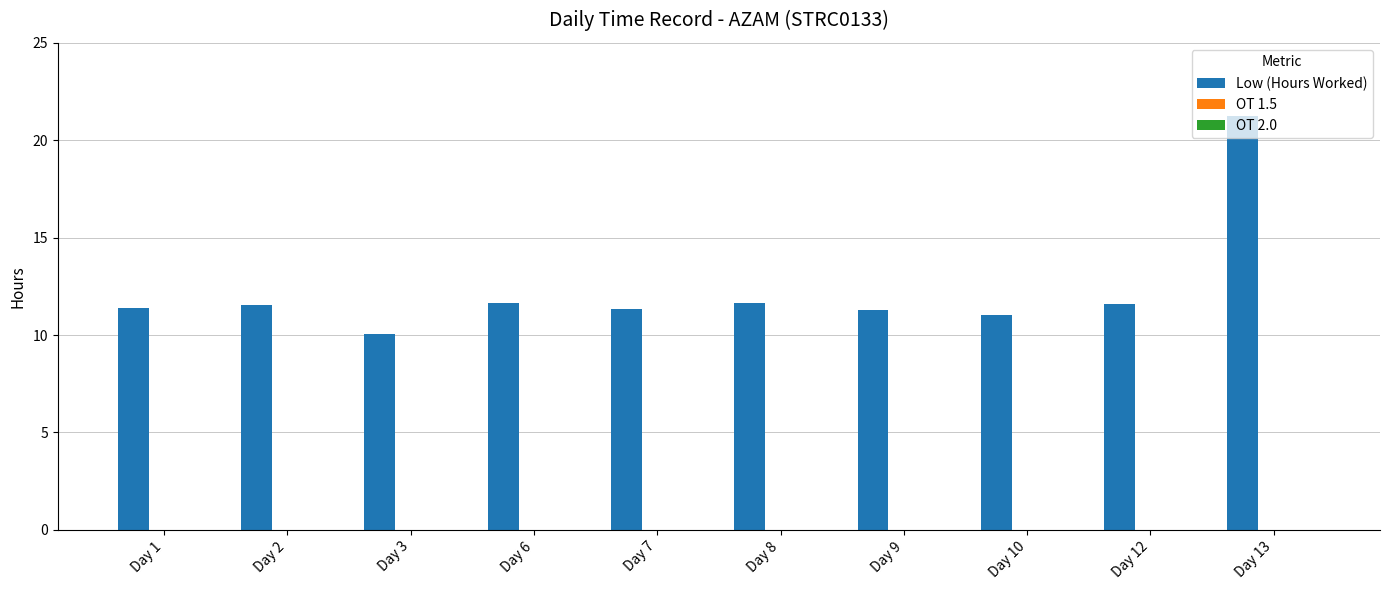

What value does the data have at Day 7?

11.4